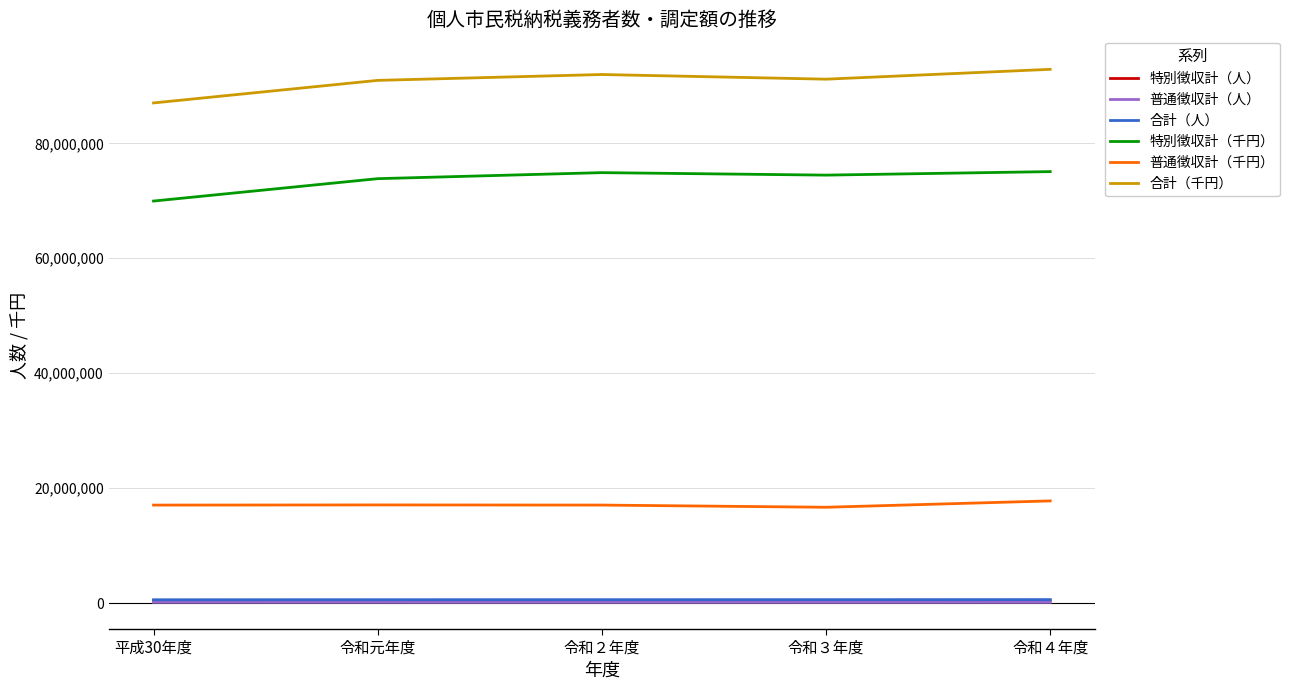

At which category does the chart reach its peak across all series?

令和４年度